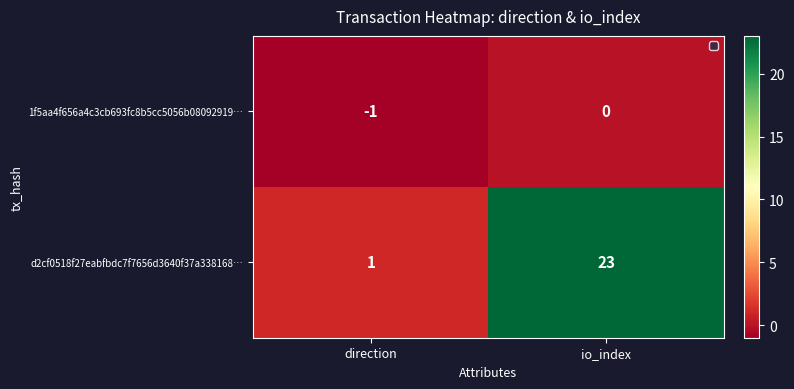

At which label does 1f5aa4f656a4c3cb693fc8b5cc5056b08092919… reach its minimum?

direction